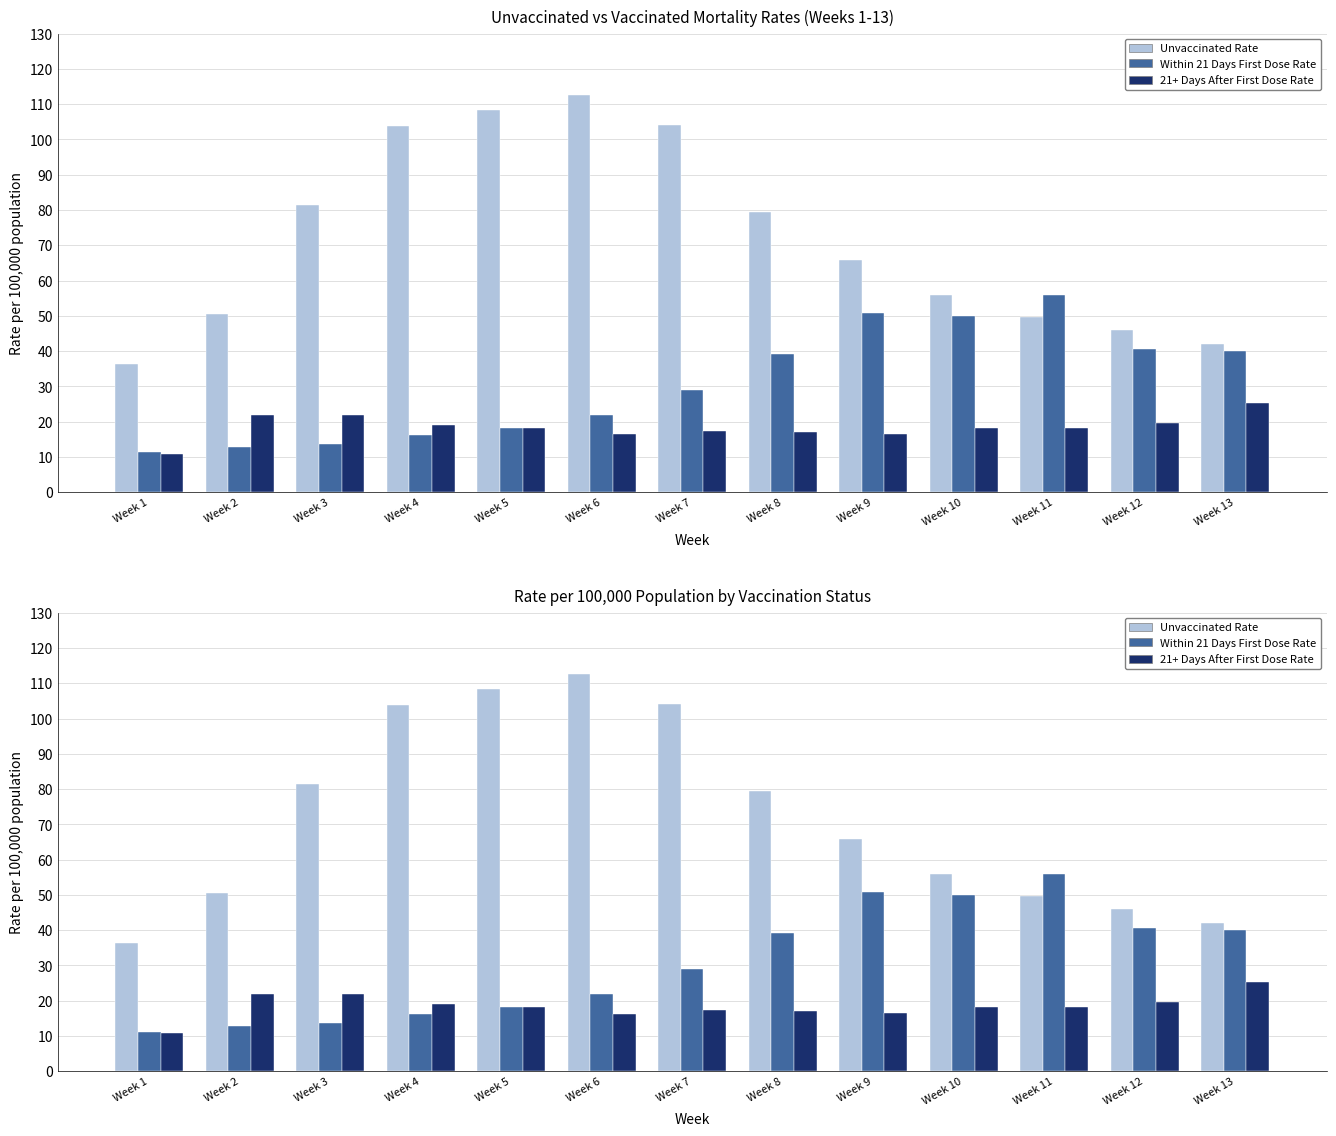

Reading right to left, what are all the values shown in this chart?

Unvaccinated Rate: Week 13=42.0	Week 12=46.0	Week 11=49.6	Week 10=56.0	Week 9=65.9	Week 8=79.4	Week 7=104.1	Week 6=112.6	Week 5=108.4	Week 4=103.9	Week 3=81.3	Week 2=50.6	Week 1=36.3
Within 21 Days First Dose Rate: Week 13=39.9	Week 12=40.5	Week 11=56.0	Week 10=49.8	Week 9=50.8	Week 8=39.2	Week 7=29.1	Week 6=22.0	Week 5=18.3	Week 4=16.2	Week 3=13.7	Week 2=12.8	Week 1=11.3
21+ Days After First Dose Rate: Week 13=25.2	Week 12=19.7	Week 11=18.1	Week 10=18.2	Week 9=16.6	Week 8=17.1	Week 7=17.3	Week 6=16.4	Week 5=18.3	Week 4=19.1	Week 3=21.8	Week 2=22.0	Week 1=10.8